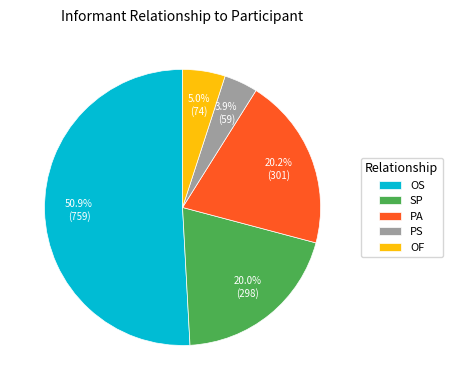

Do PS and SP together represent more than half of the pie?

No